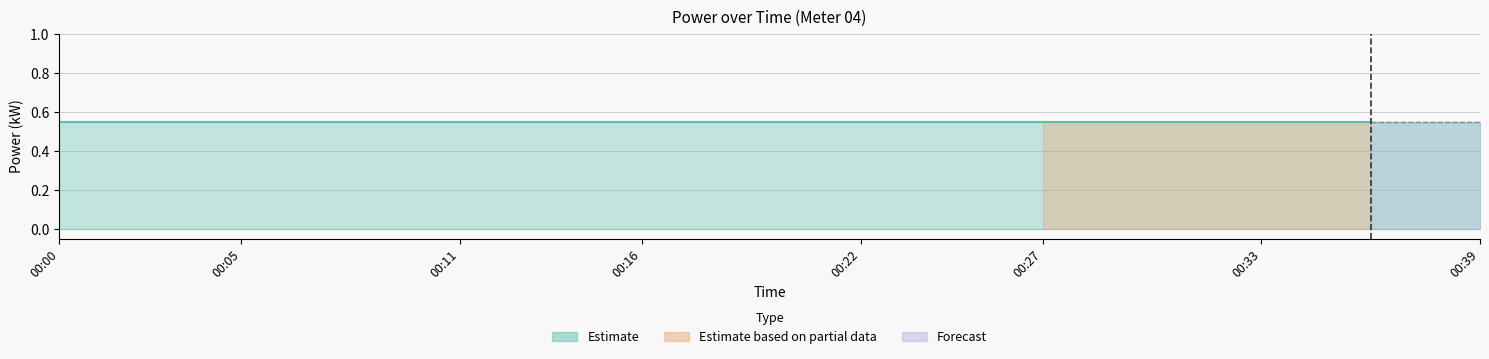

Where is power_forecast nearest to the value 0?

00:00